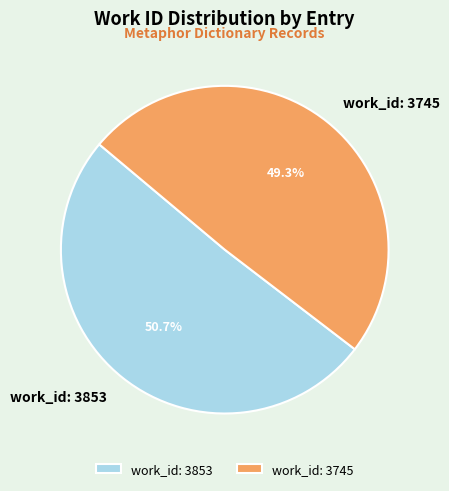

To the nearest percent, what is the difference between the work_id: 3853 and work_id: 3745 slice percentages?

1%